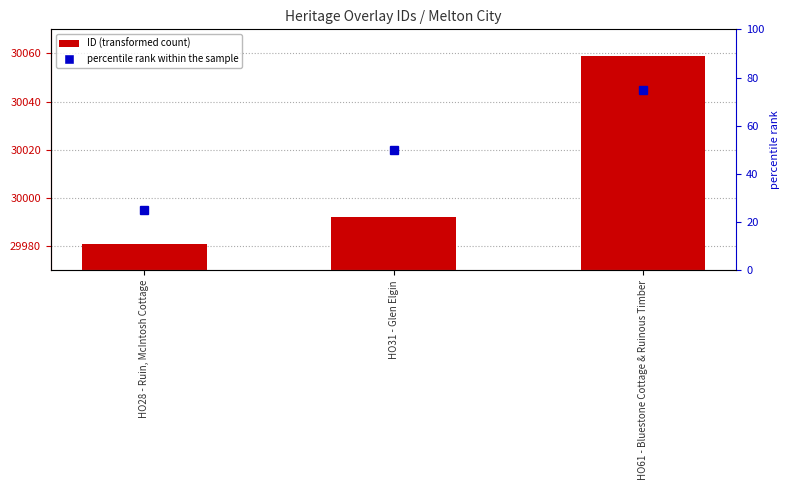

What position from the left is HO31 - Glen Elgin?

2